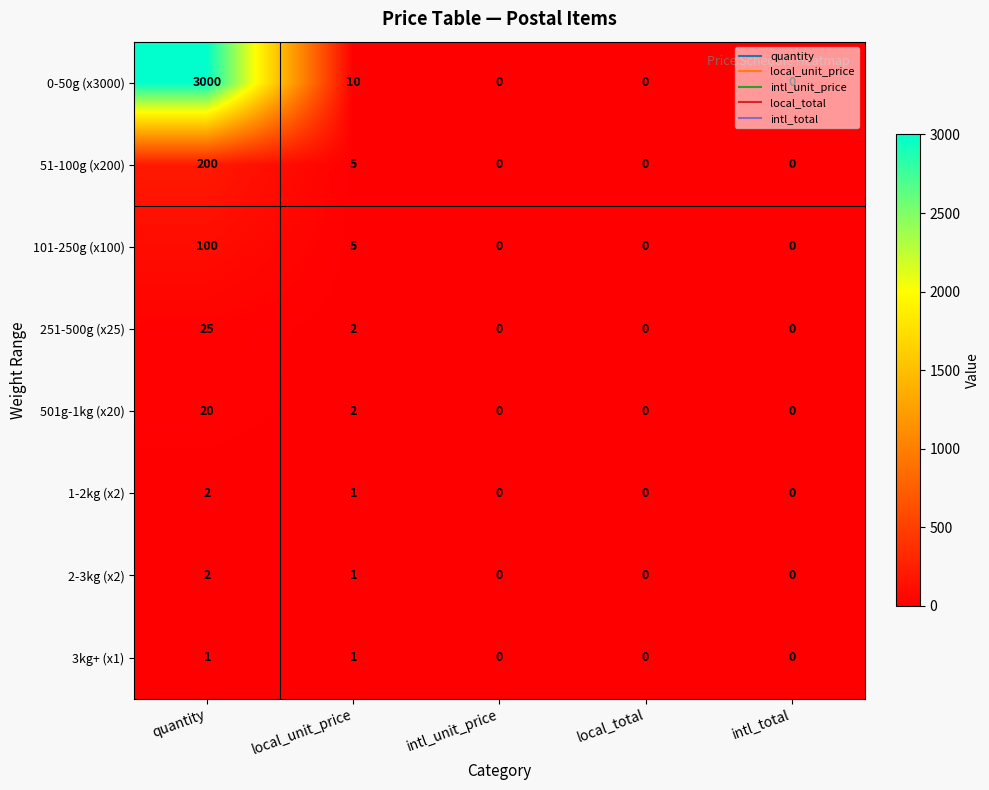

The value of 3kg+ (x1) at local_unit_price is 1. True or false?

True